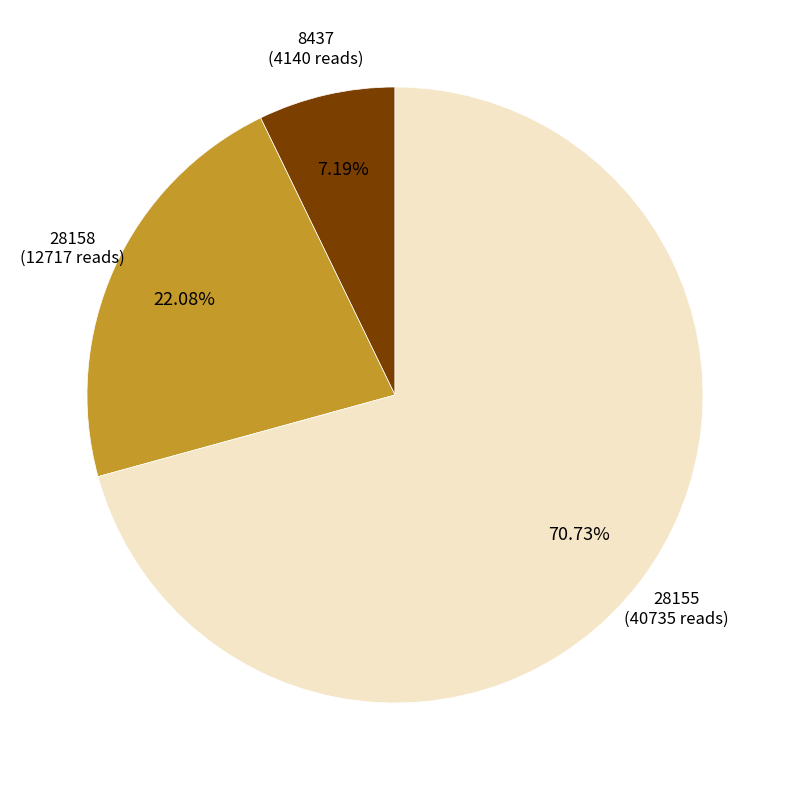

Is there any slice that represents more than half of the pie?

Yes